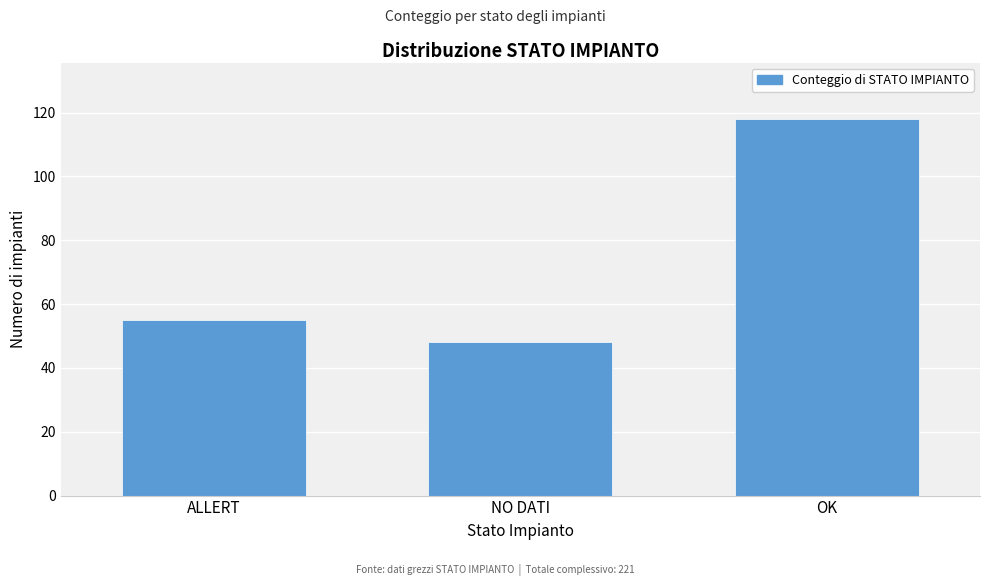

Reading left to right, list all the values displayed in this chart.

ALLERT=55	NO DATI=48	OK=118